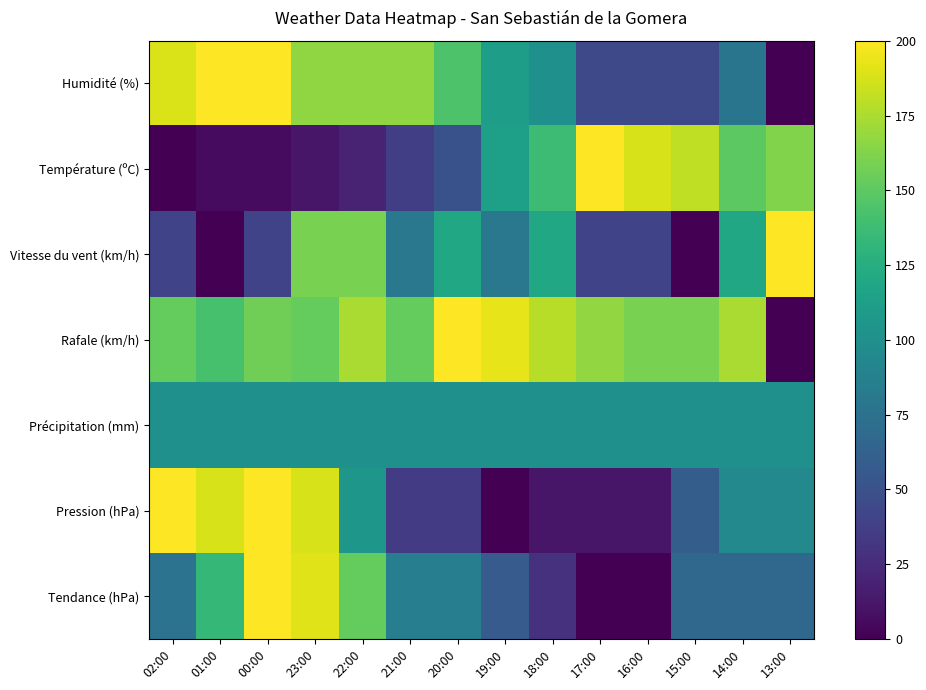

Between 17:00 and 22:00, which is larger?

22:00